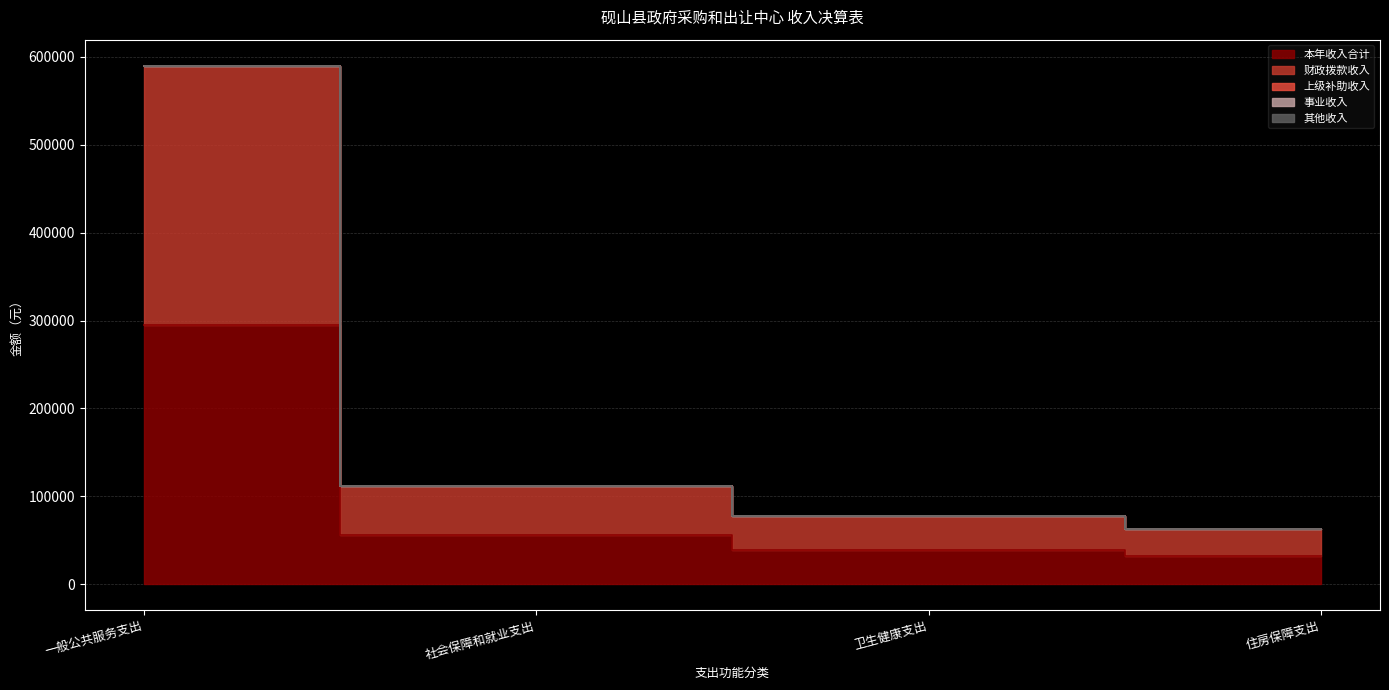

What is the spread (max minus min) of values at 住房保障支出?

31561.0